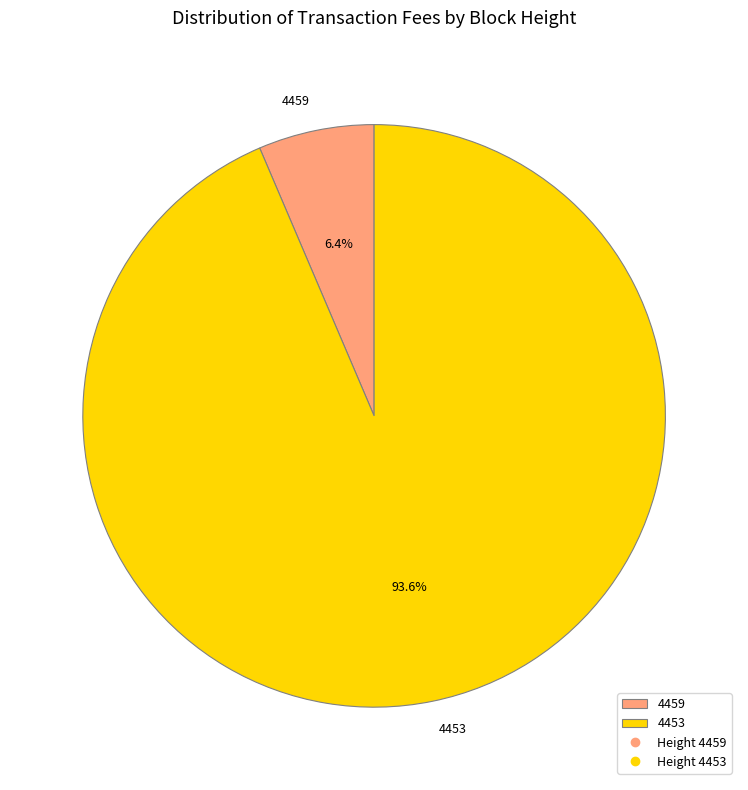

Count the number of slices in the pie.

2